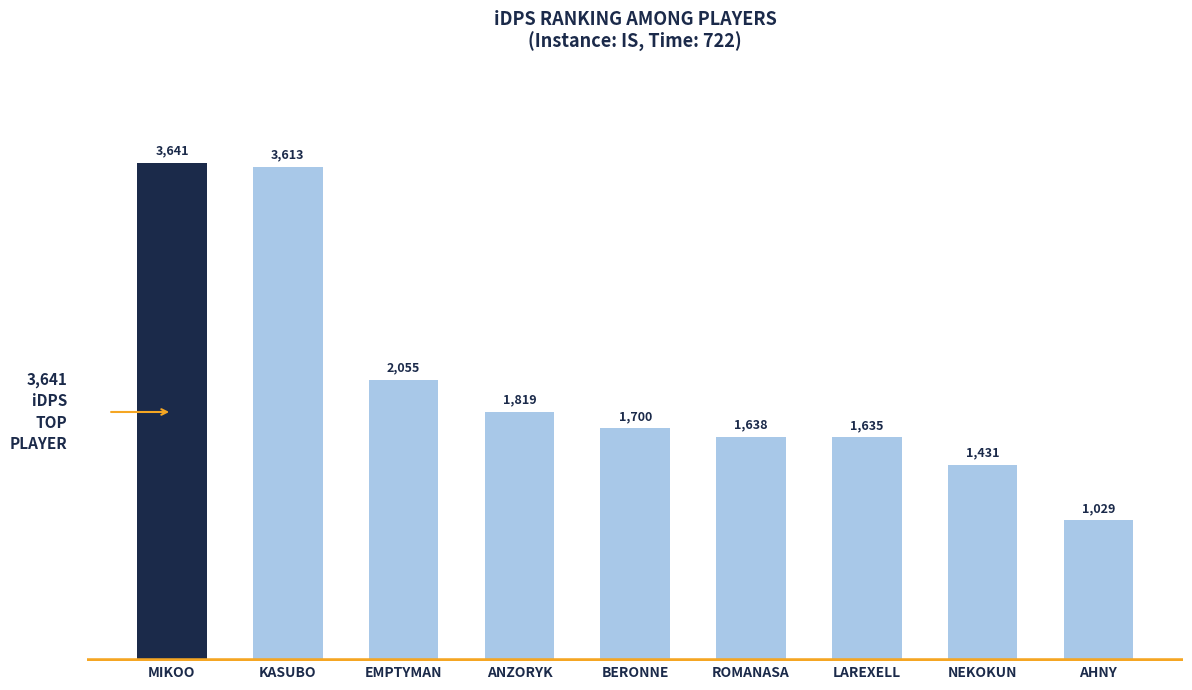

What is the difference between the second highest and second lowest values?

2181.5